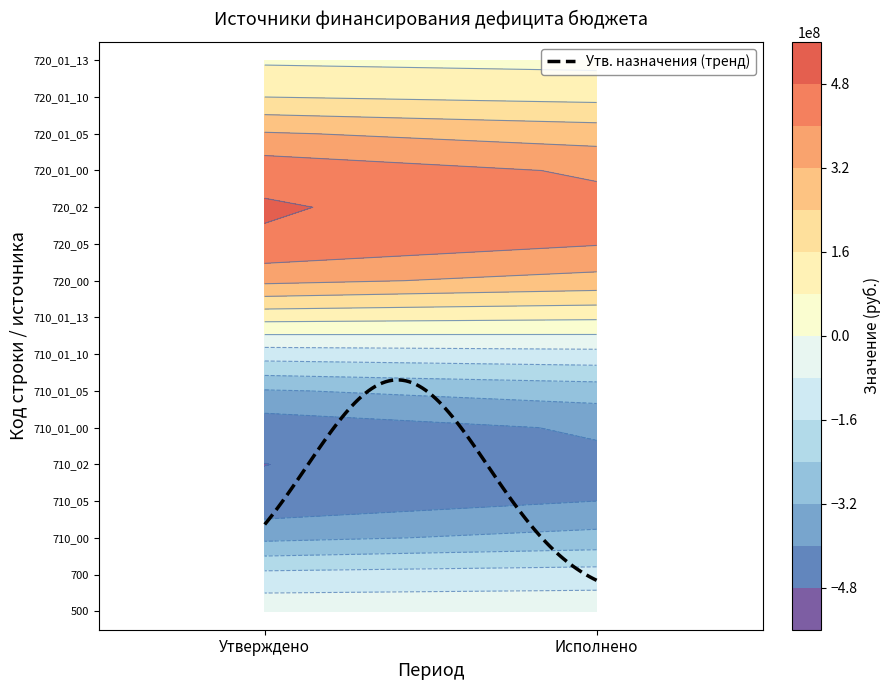

Which category has the highest value in the 710_00 series?

1